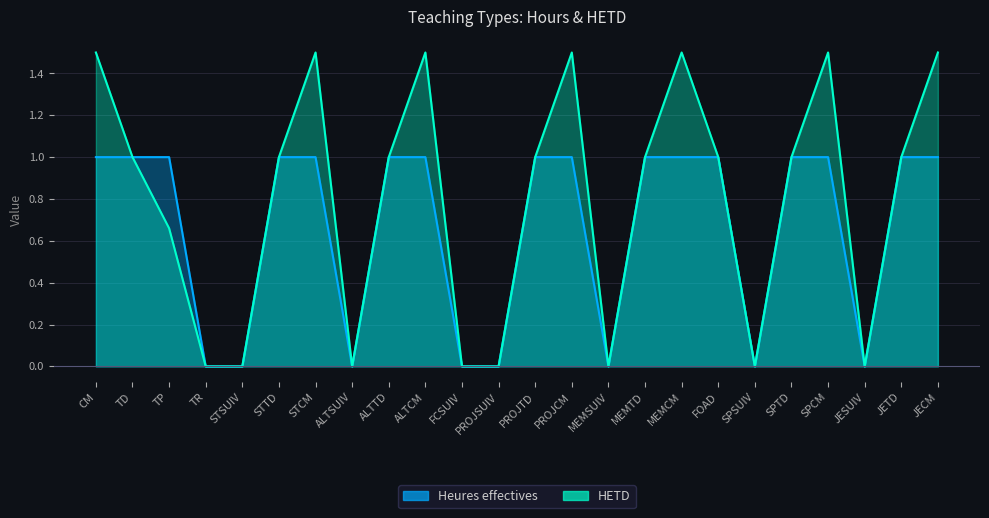

What is the label of the 2nd point from the left?

TD